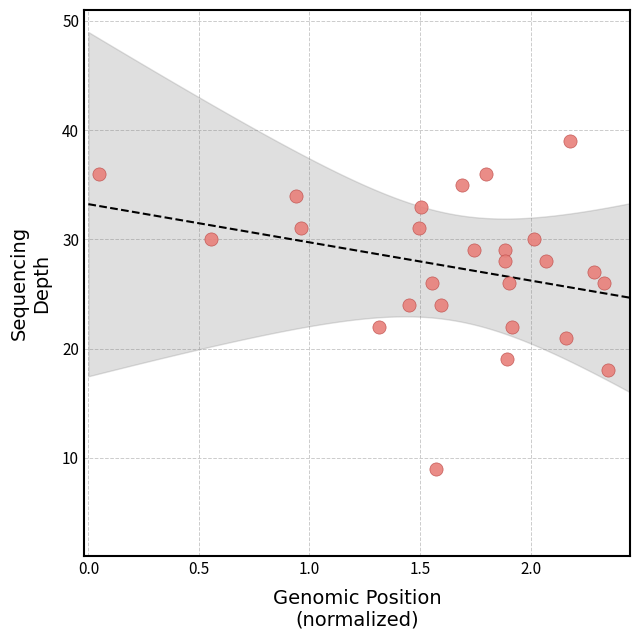

What is the range of Y values (max minus min)?

30